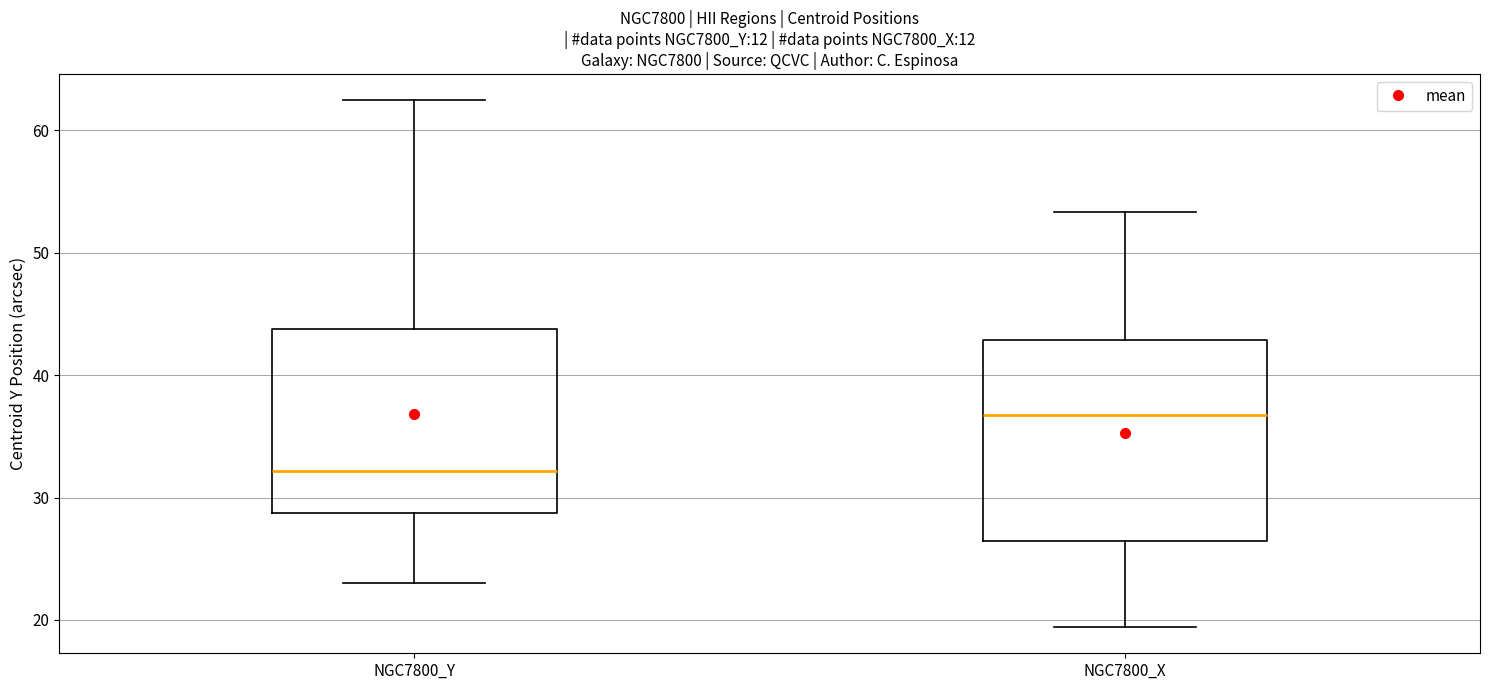

Which box has the lowest median line?

NGC7800_Y